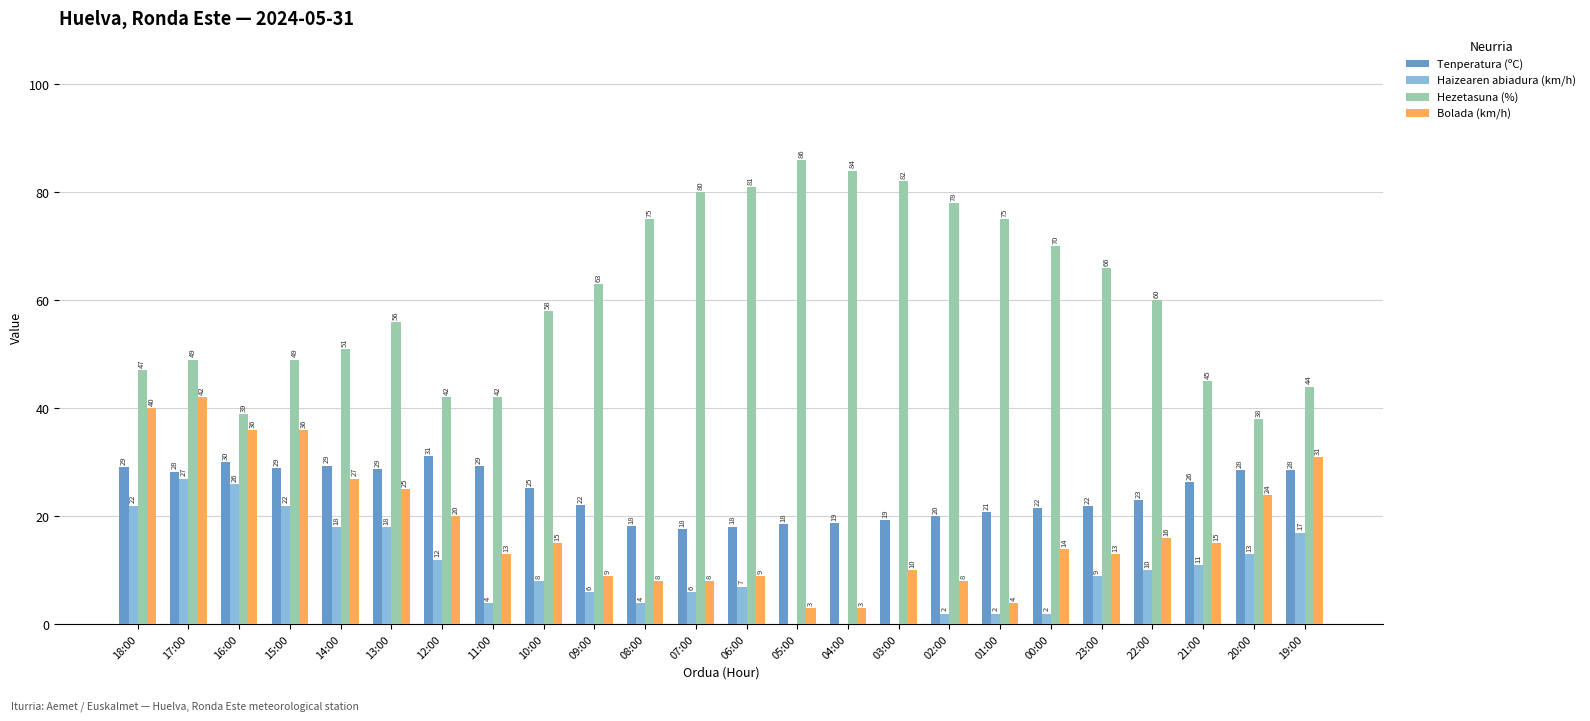

True or false: Hezetasuna (%) has a value of 132.6 at 05:00.

False